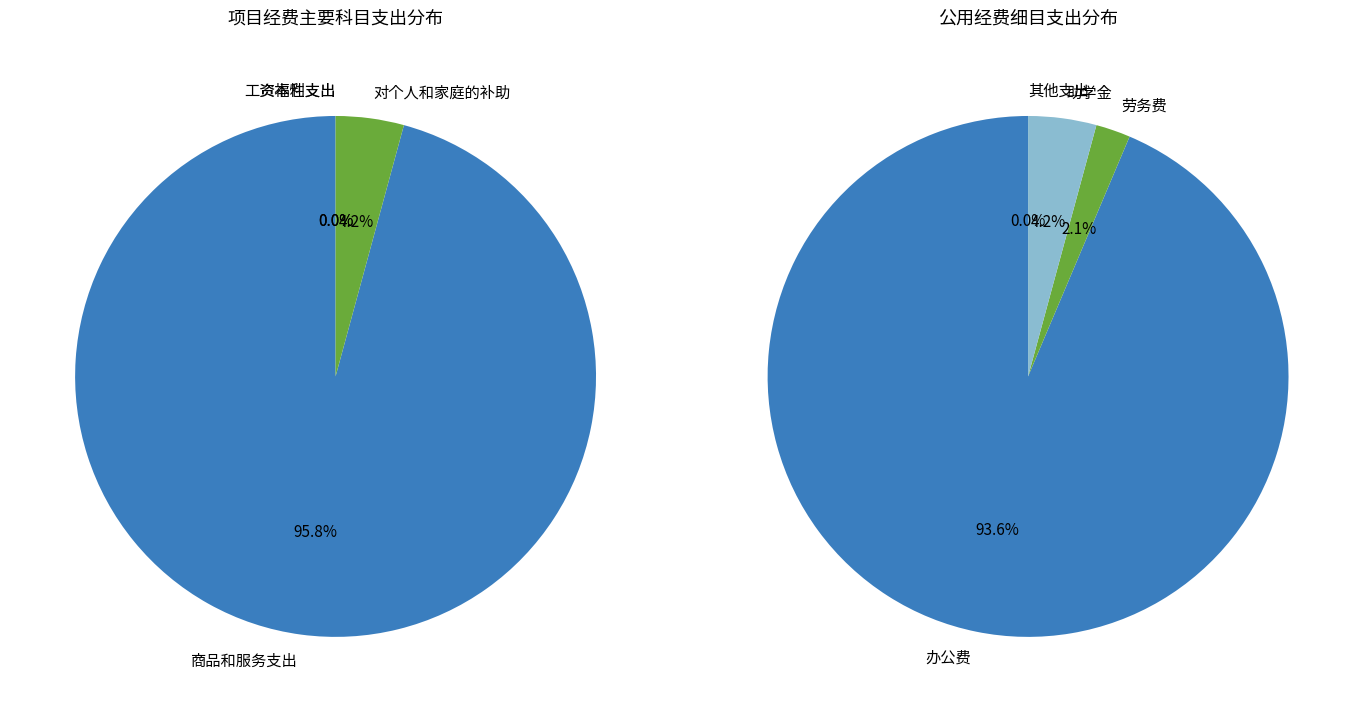

Is the sum of 对个人和家庭的补助 and 资本性支出 greater than half?

No